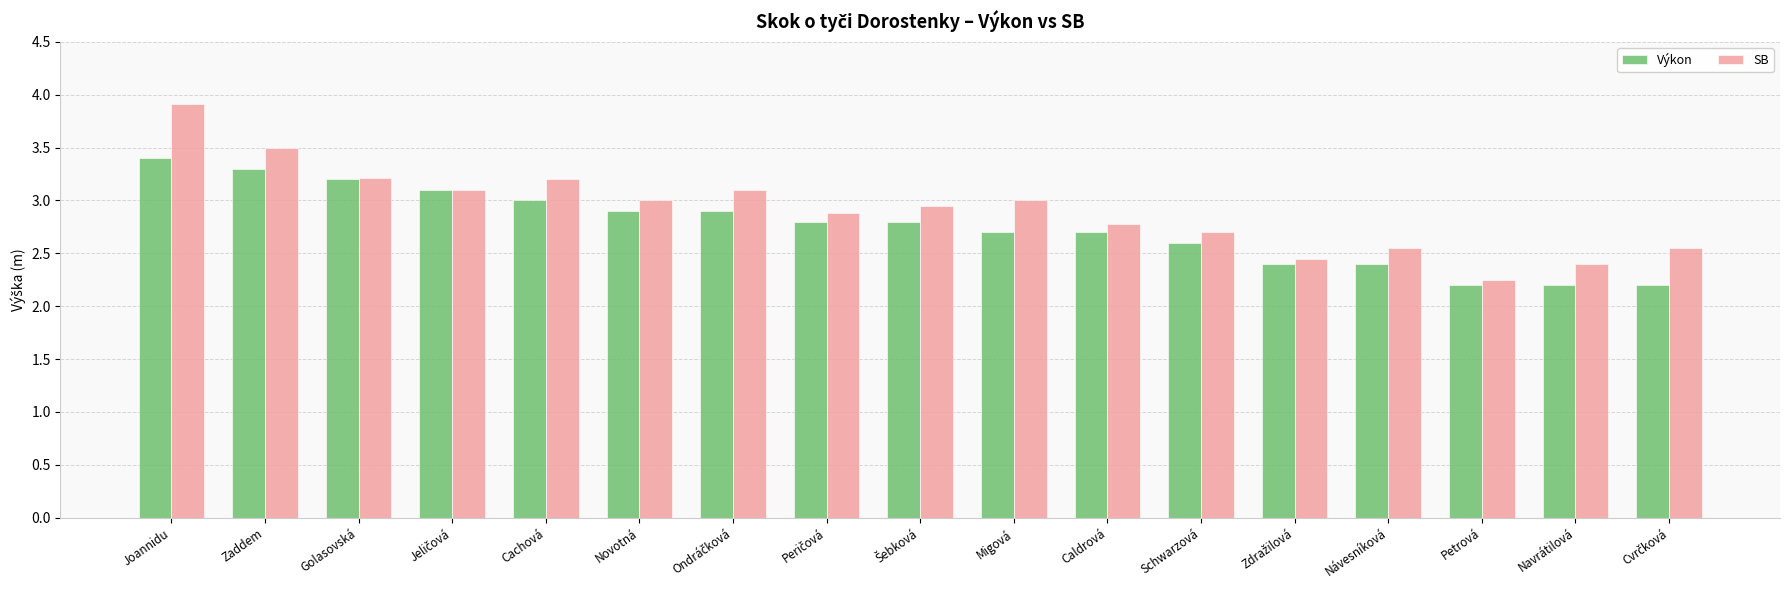

The Výkon series shows 2.6 at Schwarzová. True or false?

True